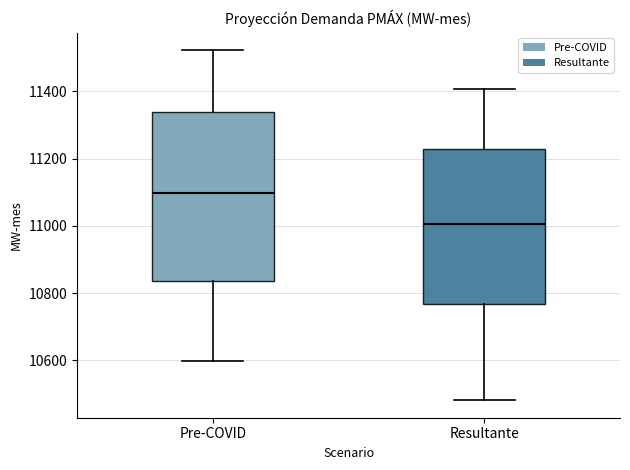

Comparing the boxes themselves (not the whiskers), which one is the tallest?

Pre-COVID